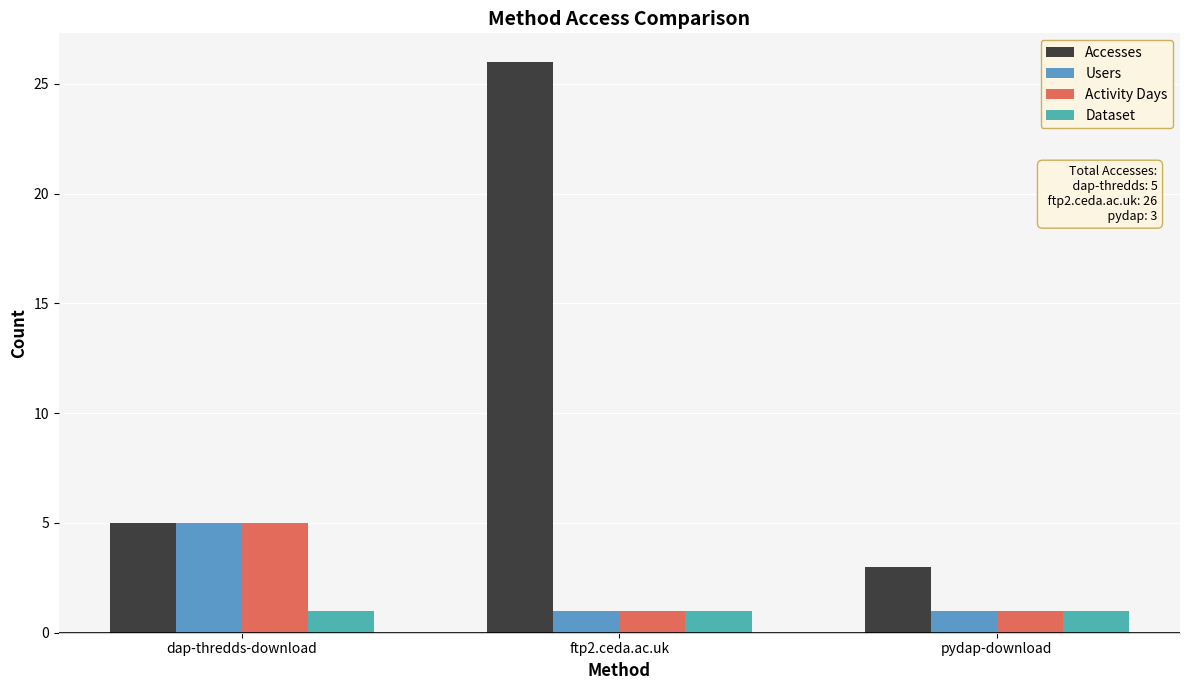

Reading left to right, extract all data points from this chart.

Accesses: 5	26	3
Users: 5	1	1
Activity Days: 5	1	1
Dataset: 1	1	1